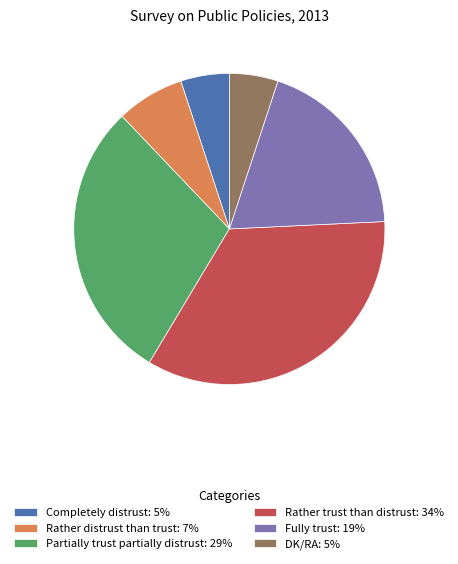

Do Rather distrust than trust: 7% and Partially trust partially distrust: 29% together represent more than half of the pie?

No